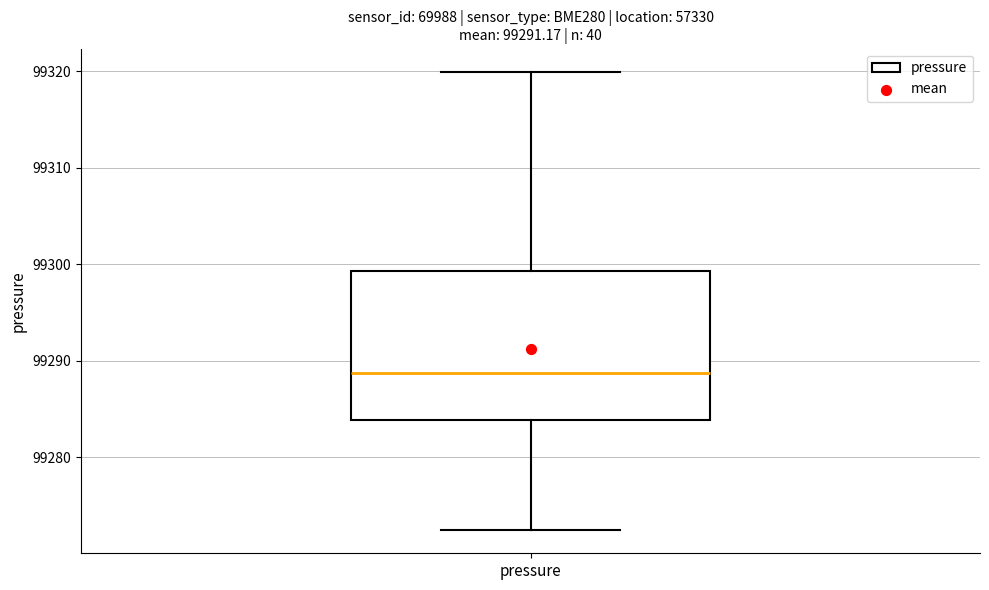

Read this box plot against the y-axis: the position of the median line, the range covered by the box, and the ends of both whiskers. The values are not printed on the chart, so give them approximately, as read against the axis.

median 99289, box 99284 to 99299, whiskers 99272 to 99320